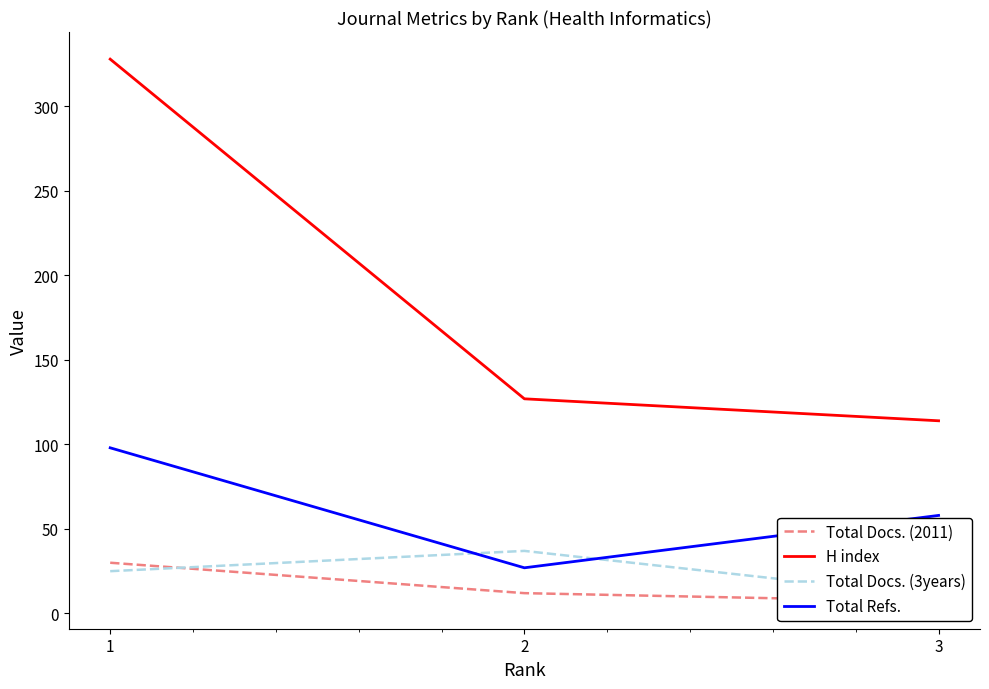

How many lines are shown in the chart?

4